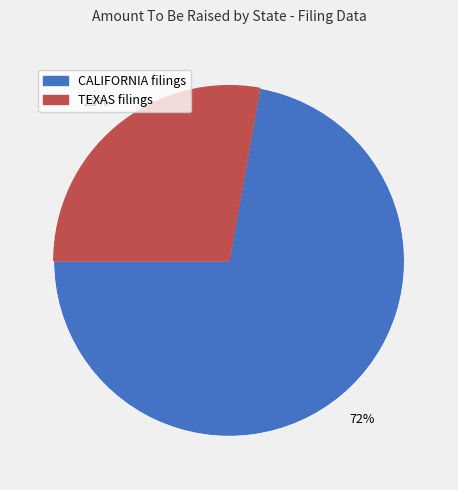

Is there a majority slice in this chart?

Yes